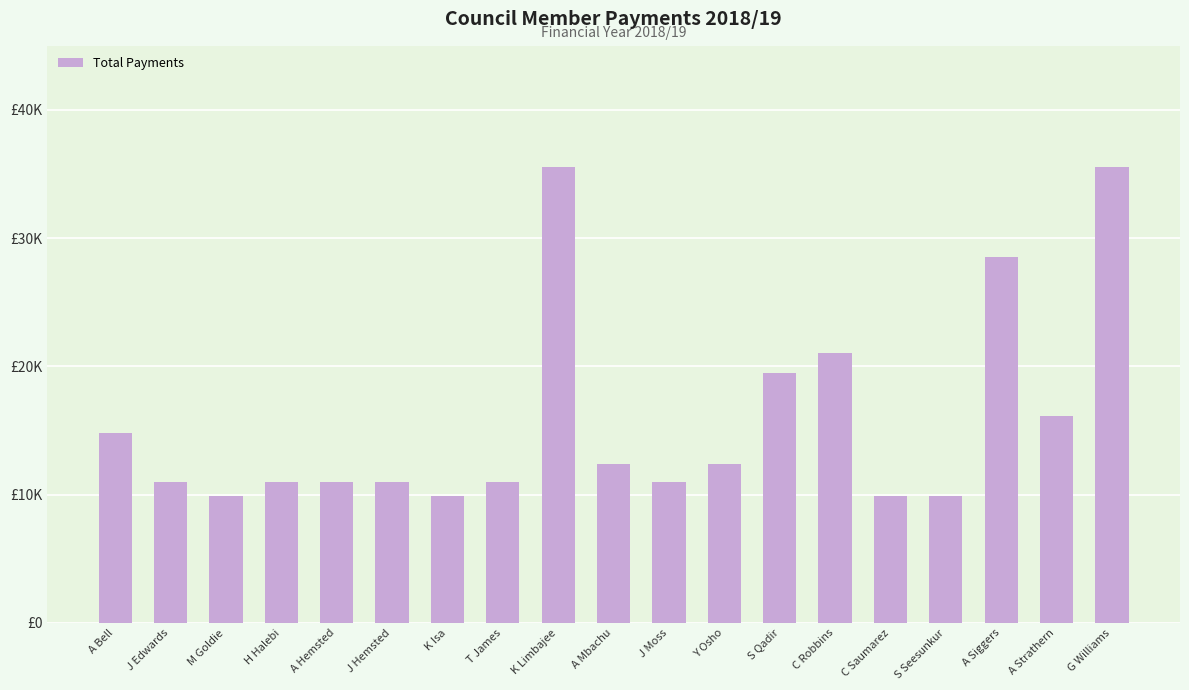

Are the bars horizontal?

No